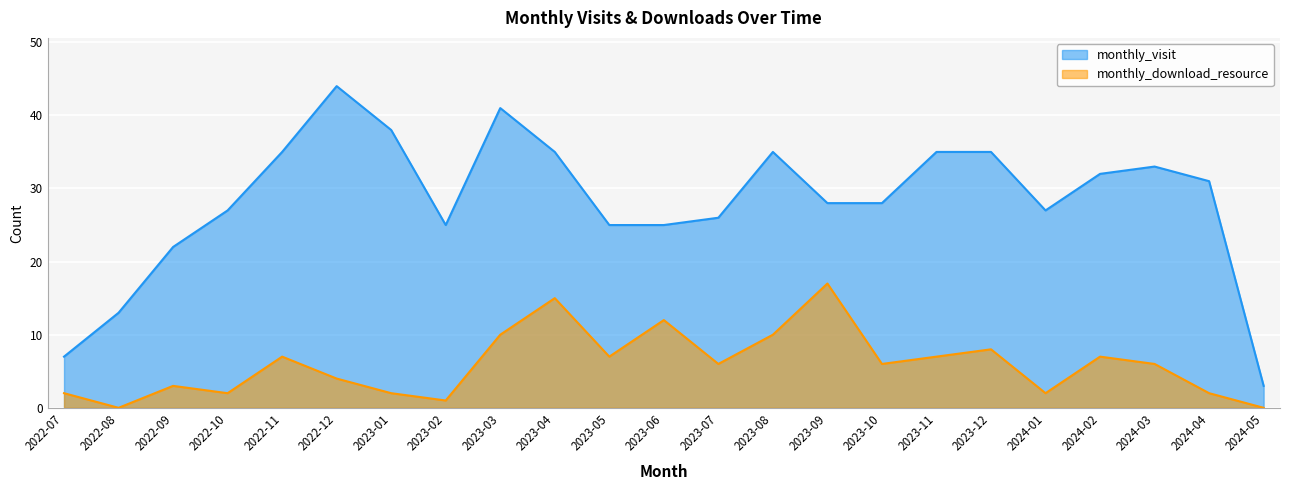

What are all the series names shown in the legend?

monthly_visit, monthly_download_resource